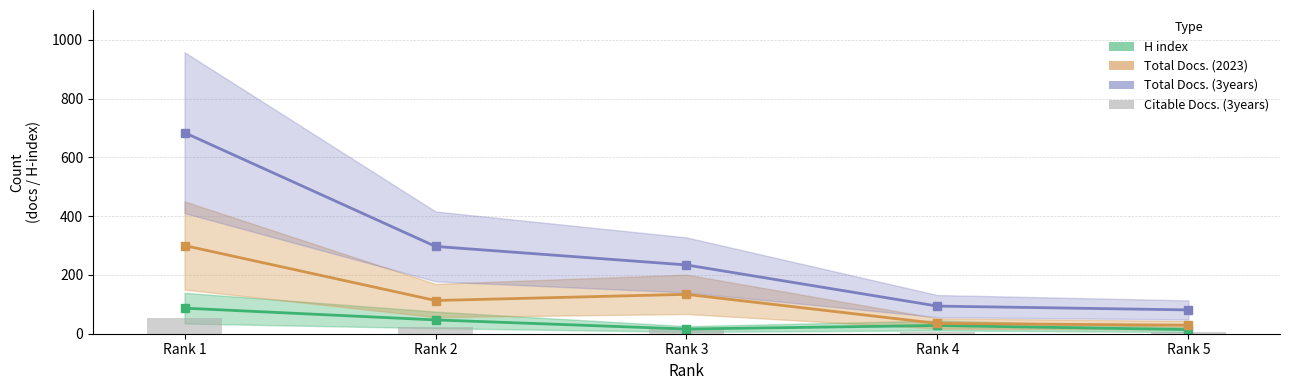

What is the spread (max minus min) of values at Rank 5?

75.4